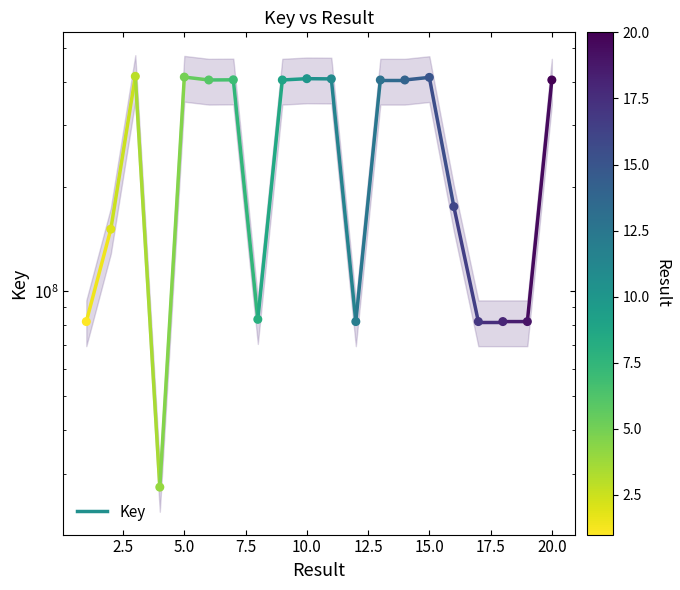

Which has a higher value, 3 or 6?

3